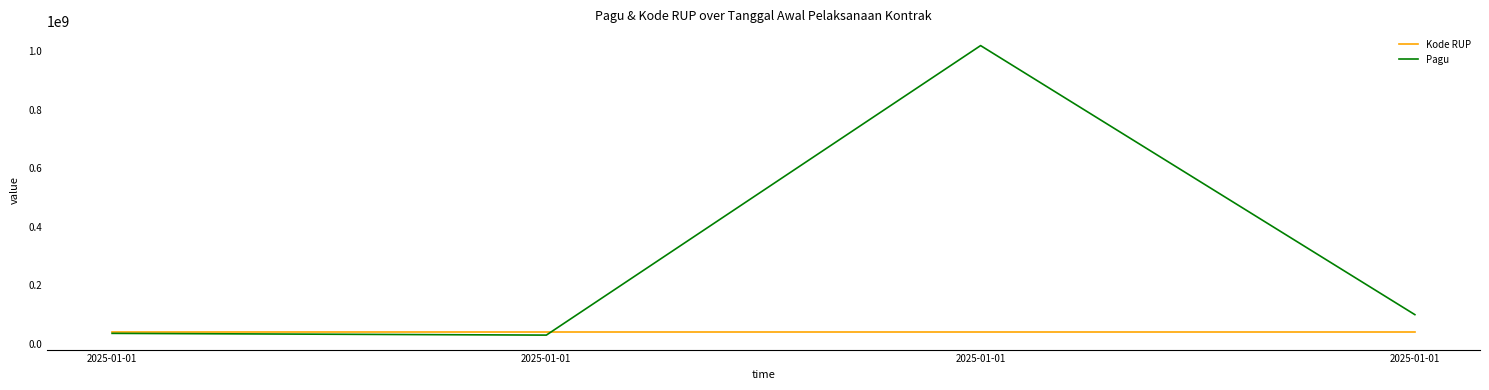

Is the value of Pagu at 2025-01-01 greater than the value of Kode RUP at 2025-01-01?

No